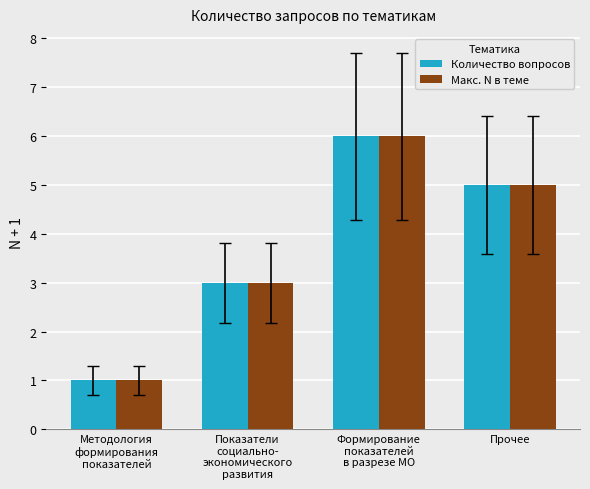

How many bars are there in each group?

2